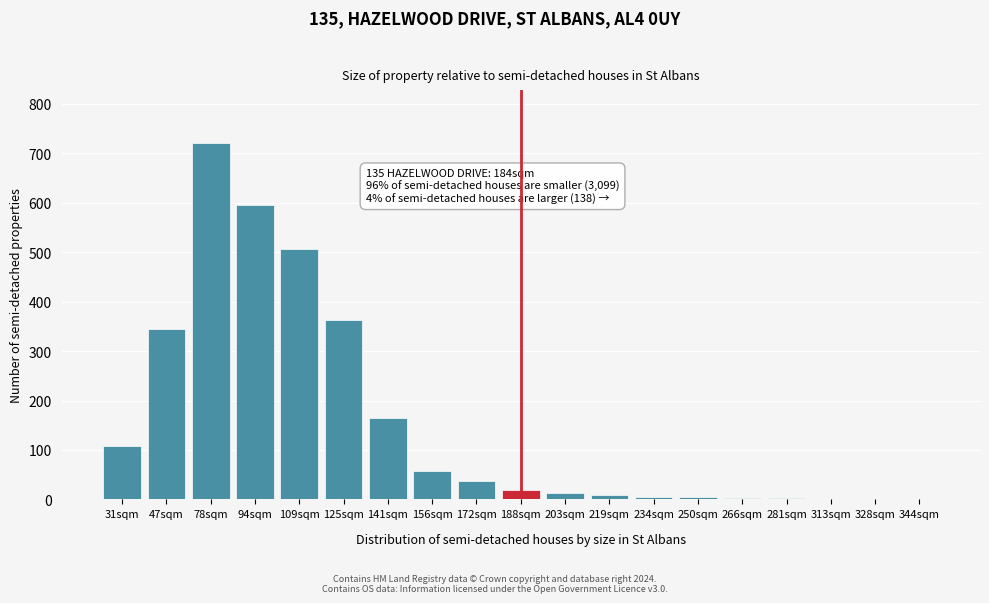

The chart shows a value of 595 at 125sqm. True or false?

False